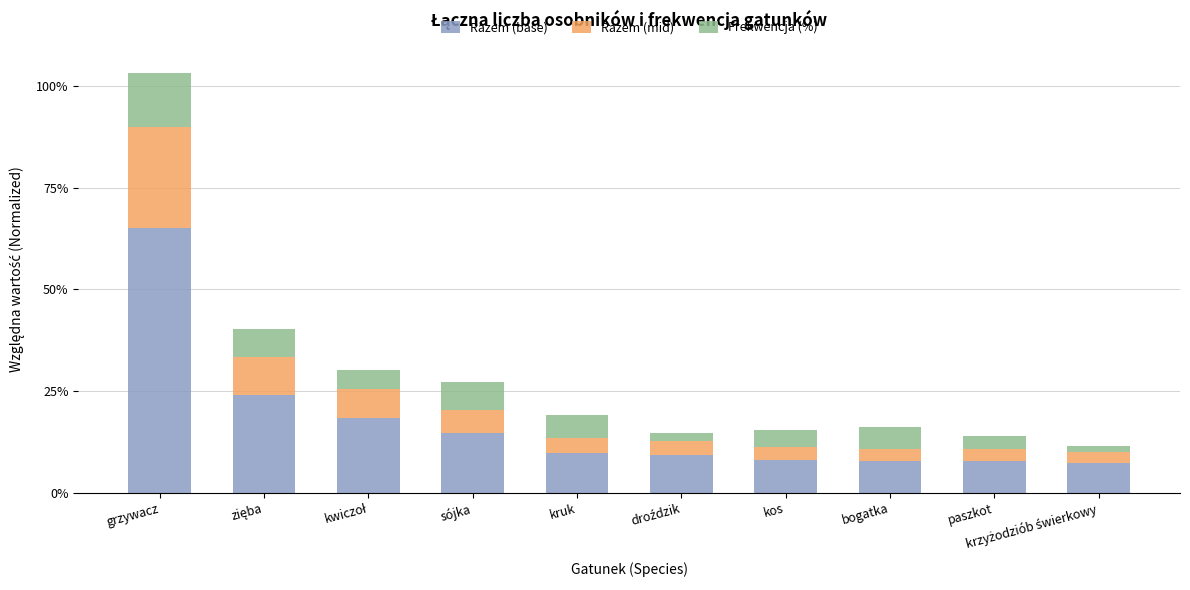

What are all the series names shown in the legend?

Razem (base), Razem (mid), Frekwencja (%)